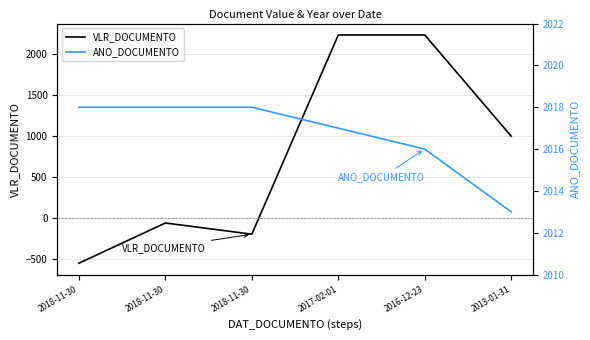

What is the total value across all series at 2017-02-01?

4244.7